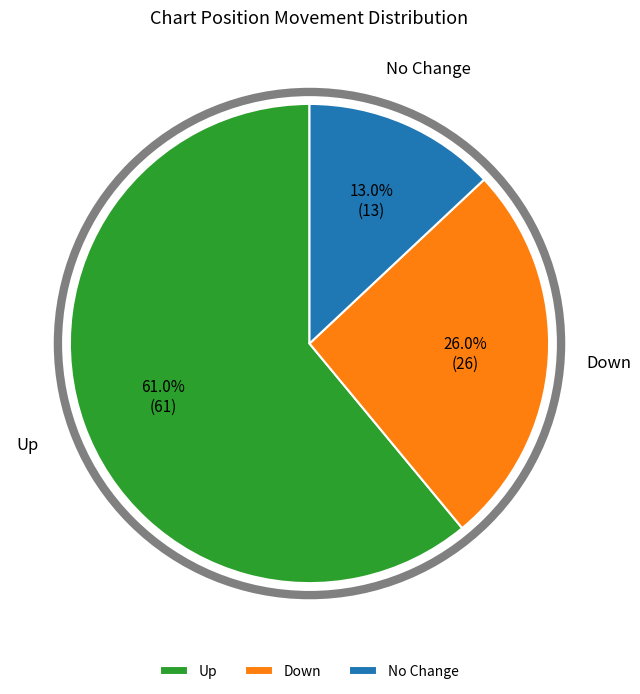

Is the sum of Up and No Change greater than half?

Yes